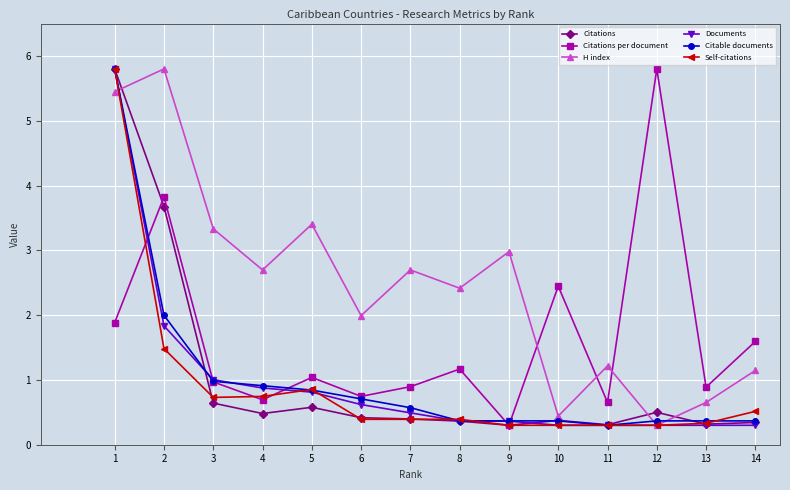

What value does the Citable documents series have at 11?

0.3